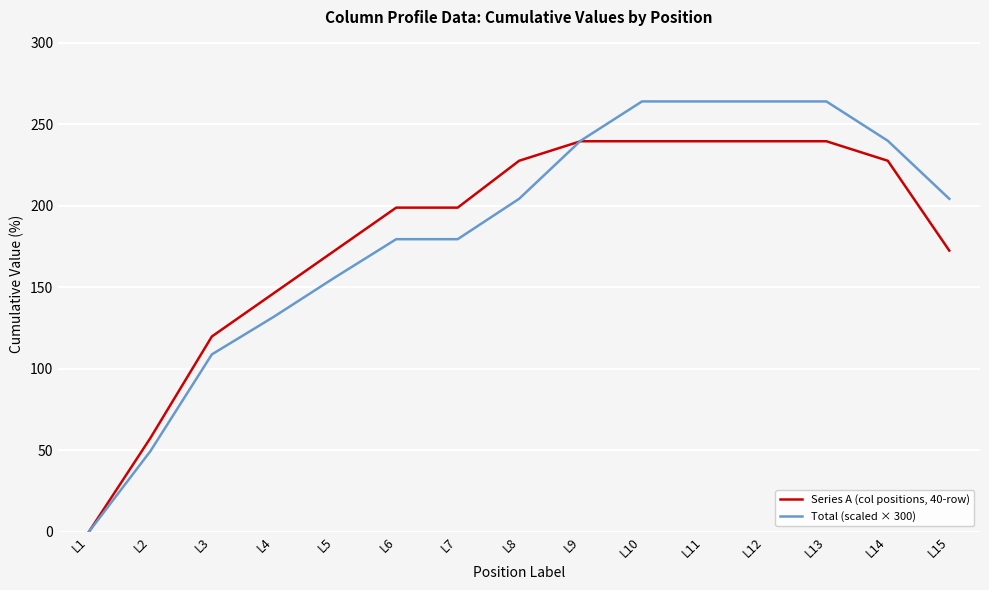

At how many categories does at least one series exceed 87?

13